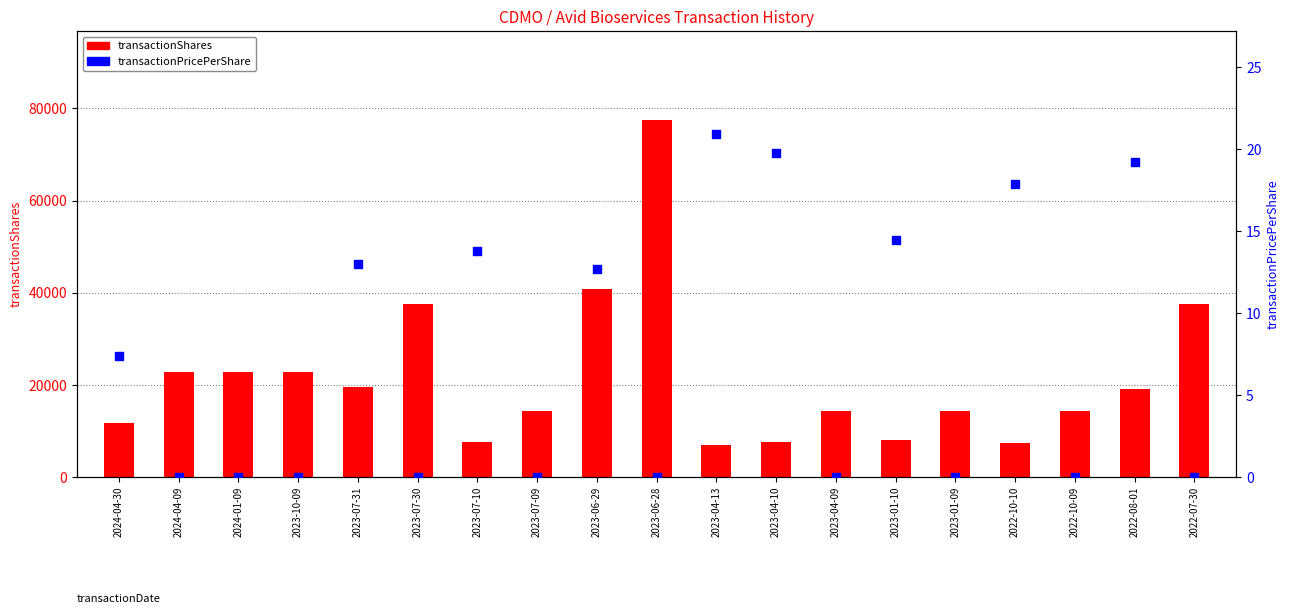

Is the value of transactionShares at 2022-08-01 greater than the value of transactionPricePerShare at 2023-07-31?

Yes